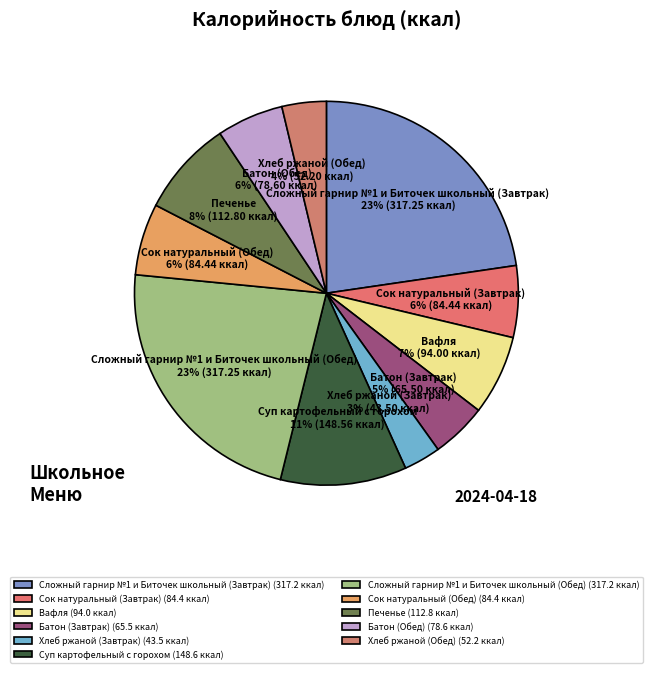

What is the ratio of the value at Батон (Завтрак) to the value at Печенье?

0.6